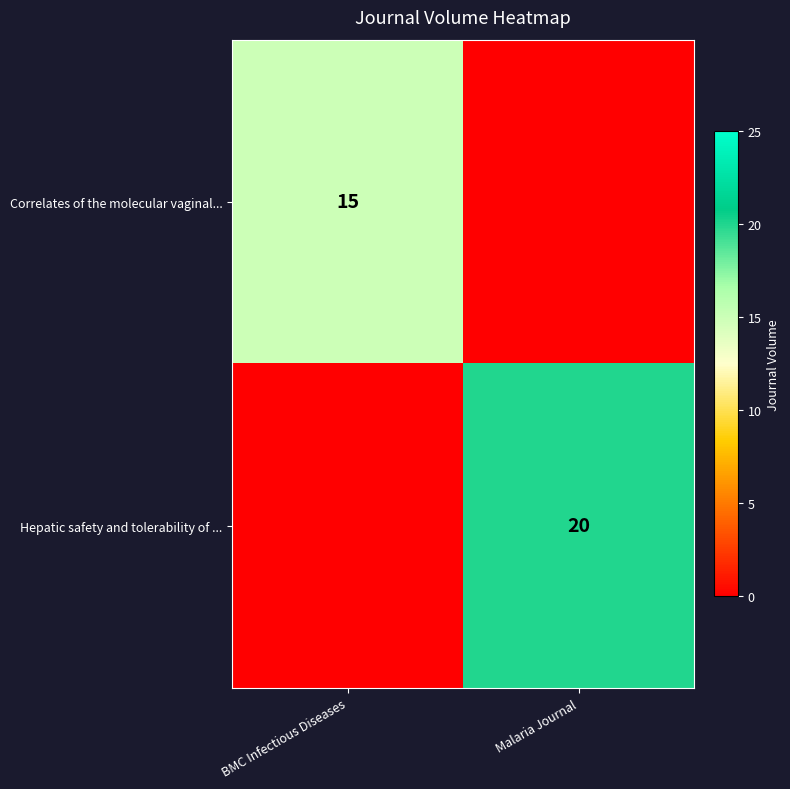

Is it true that Correlates of the molecular vaginal... equals 15 at BMC Infectious Diseases?

True